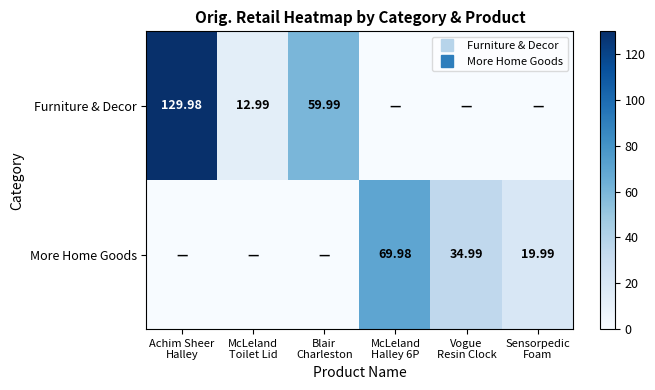

What is the maximum value for More Home Goods?

70.0